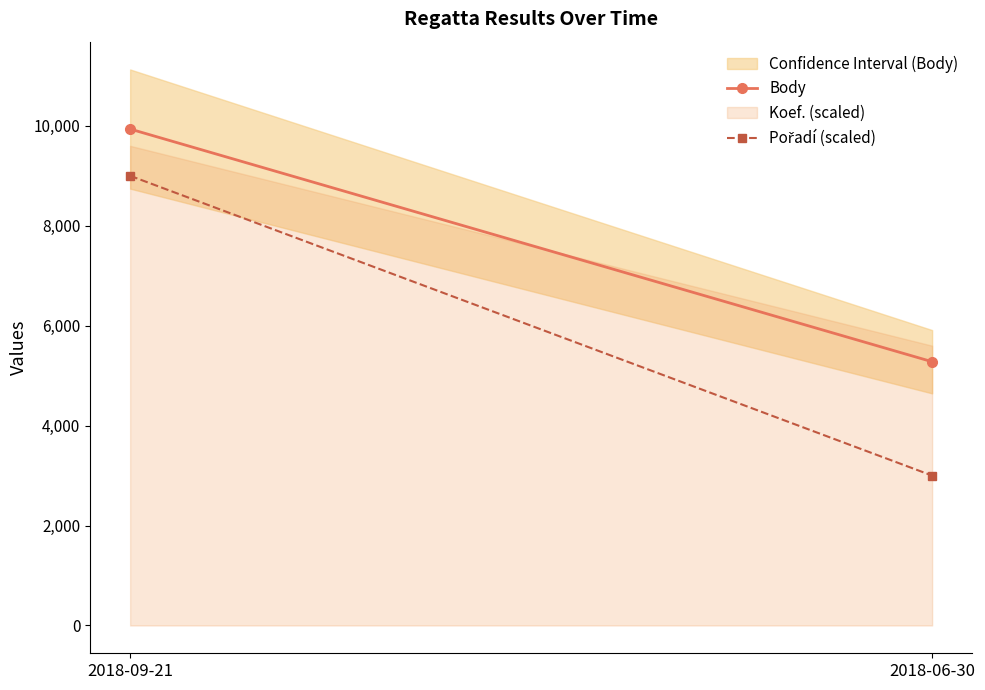

Is the value of Pořadí (scaled) at 2018-09-21 greater than the value of Body at 2018-06-30?

Yes